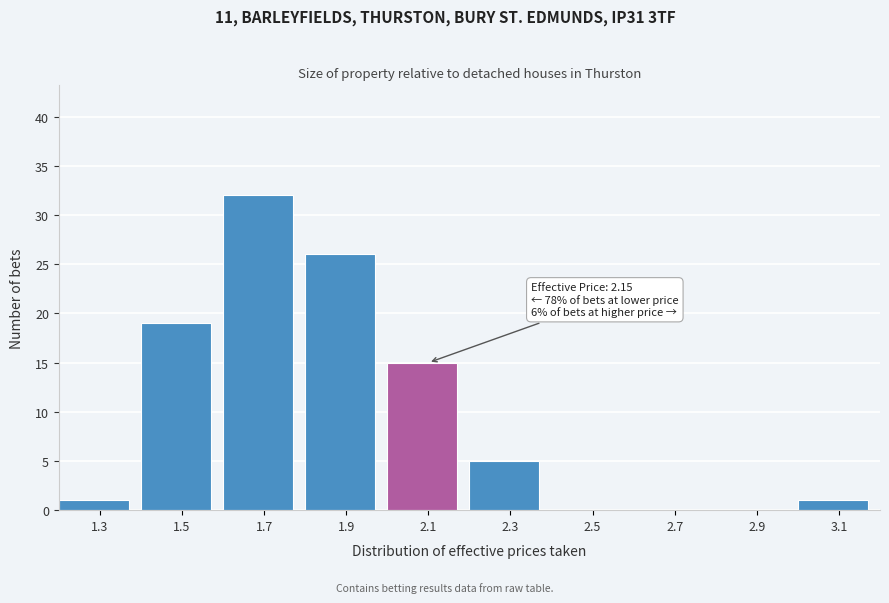

Reading right to left, what are all the values shown in this chart?

3.1=1	2.9=0	2.7=0	2.5=0	2.3=5	2.1=15	1.9=26	1.7=32	1.5=19	1.3=1